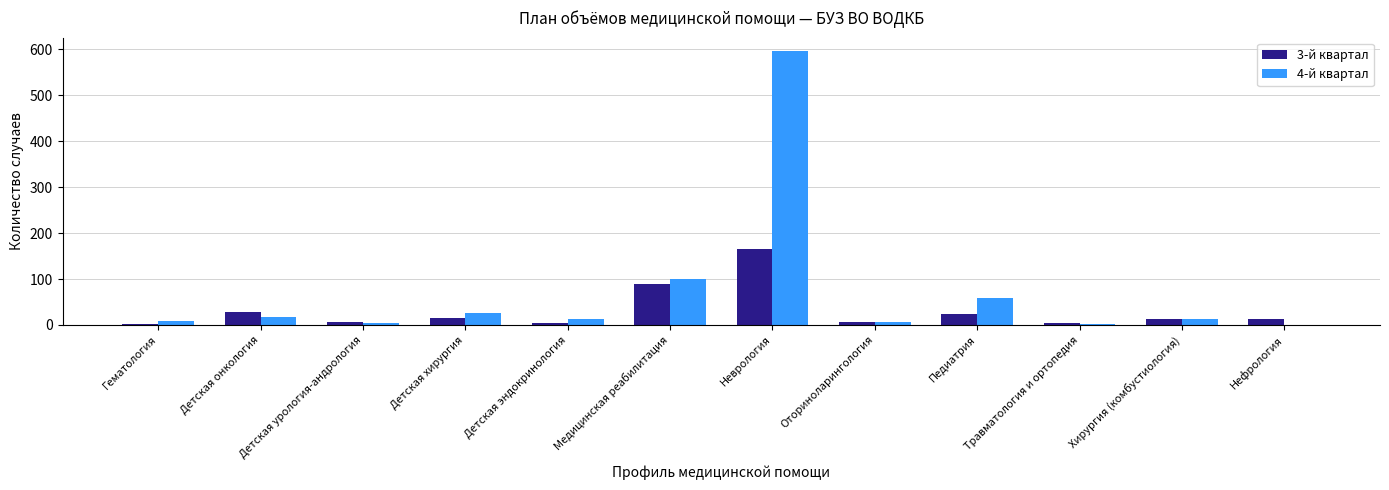

Which category has the highest value across all series?

Неврология